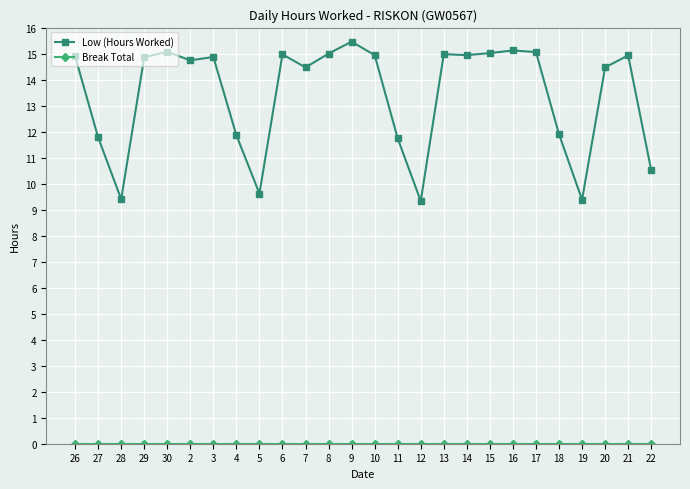

What is the label of the 12th point from the right?

11